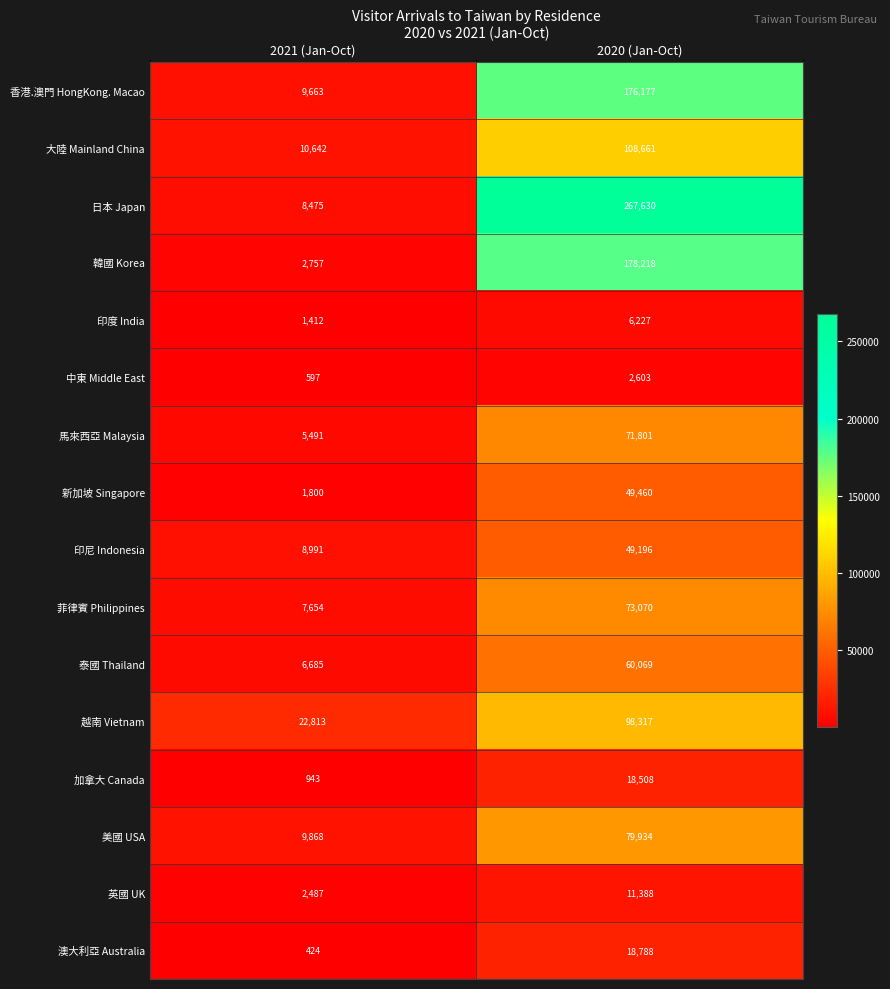

What is the smallest value displayed?

424